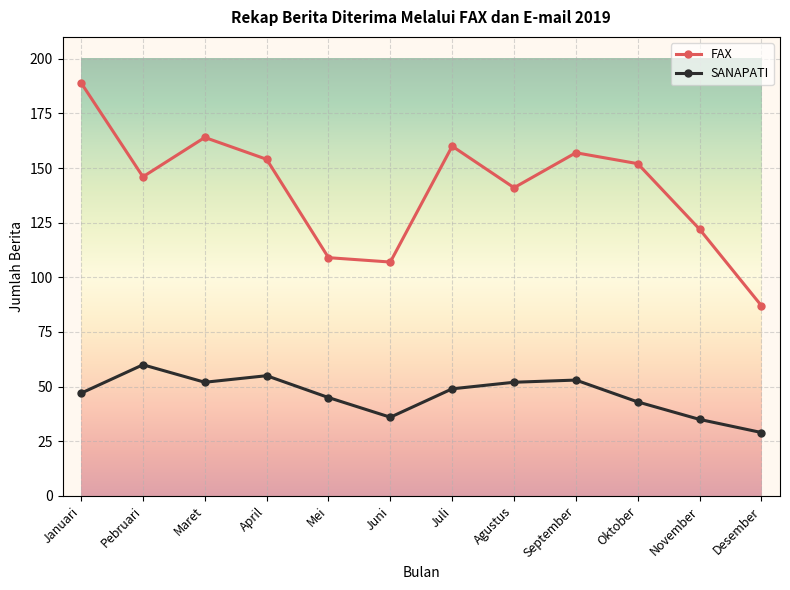

At how many categories does at least one series exceed 115?

9